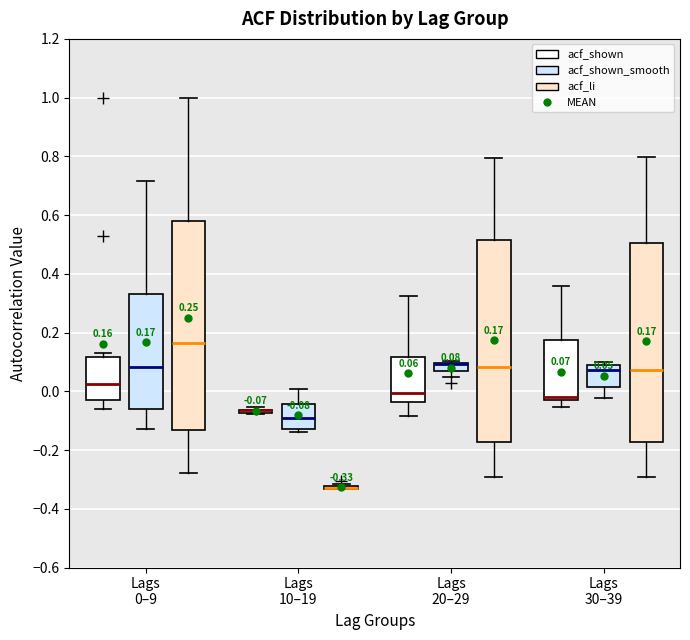

Which box is the tallest, from its lower edge to its upper edge?

Lags 0–9 (acf_li)